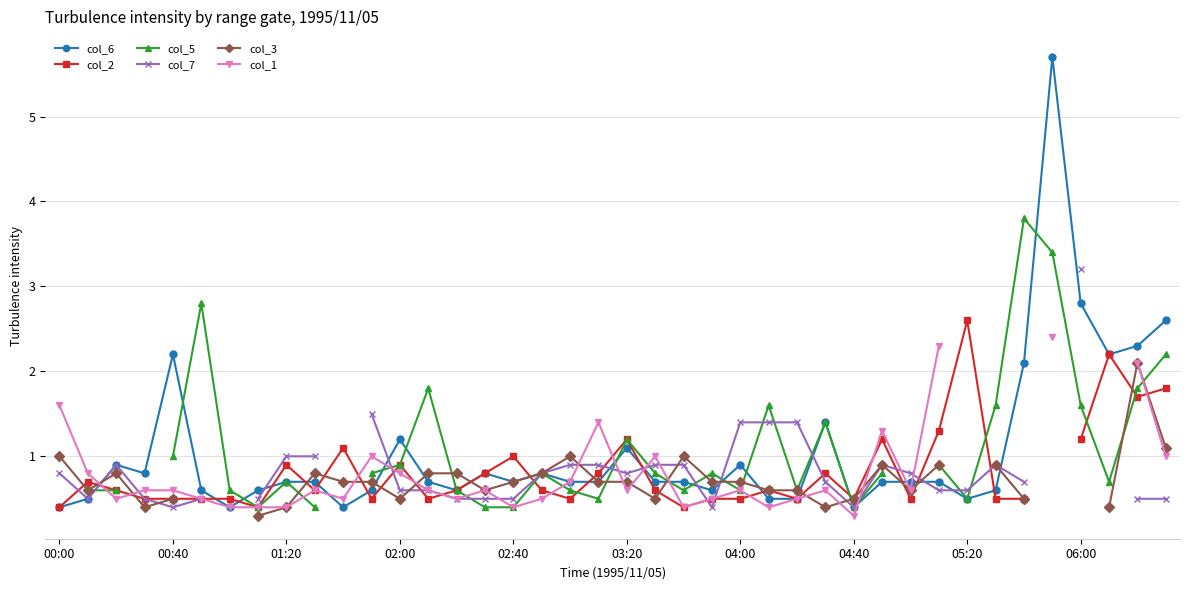

What is the highest value of the col_7 series?

3.2